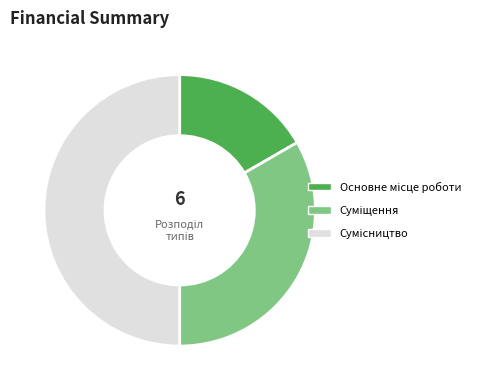

Which slice is the largest?

Сумісництво